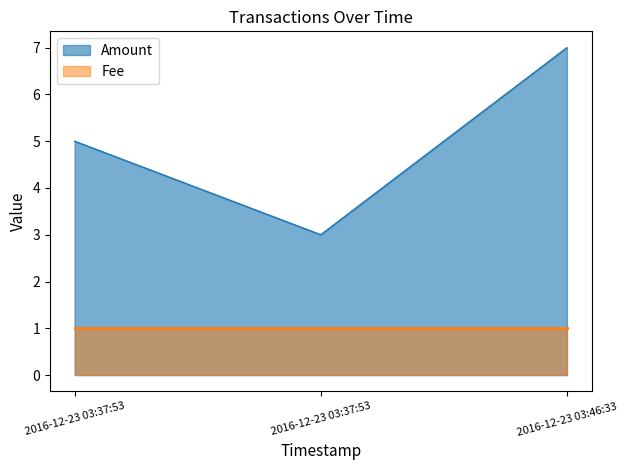

At which category does the chart reach its minimum across all series?

2016-12-23 03:37:53